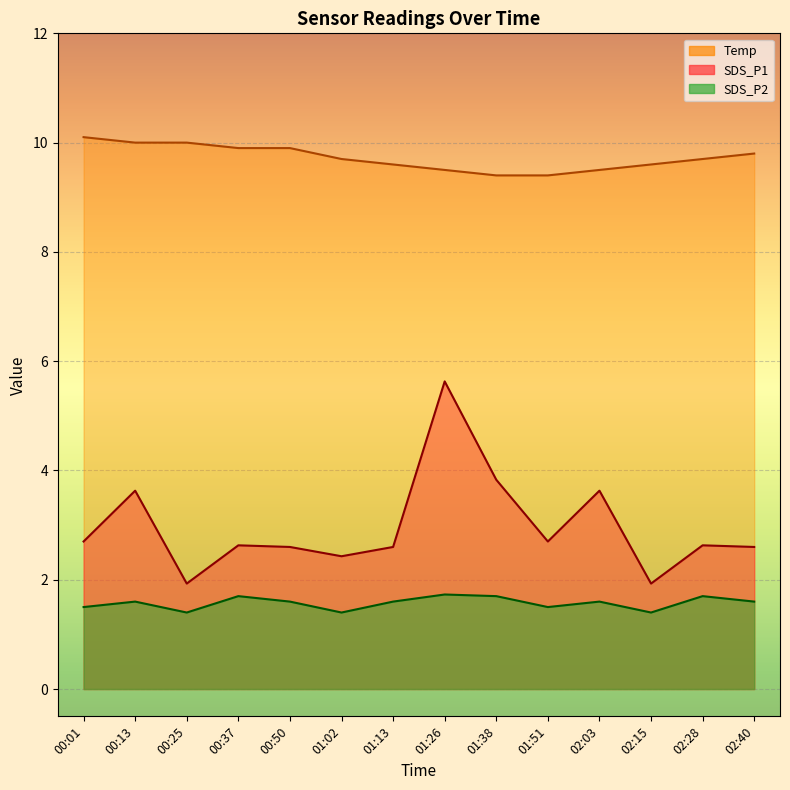

True or false: Temp and SDS_P2 cross at least once.

False